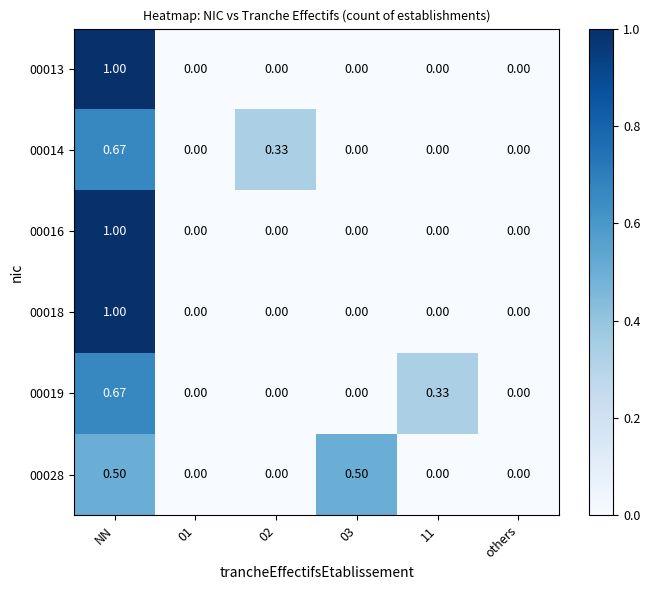

Is the value of 00019 at 11 greater than the value of 00016 at 02?

Yes